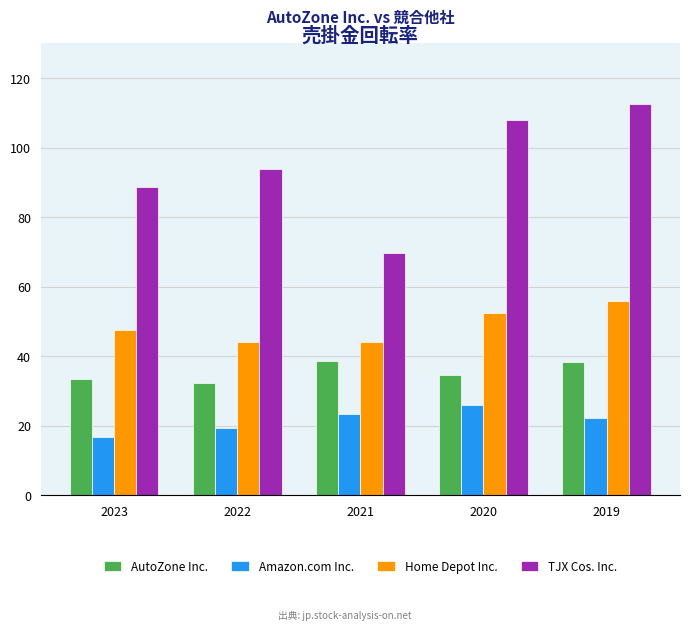

What is the spread (max minus min) of values at 2023?

71.8